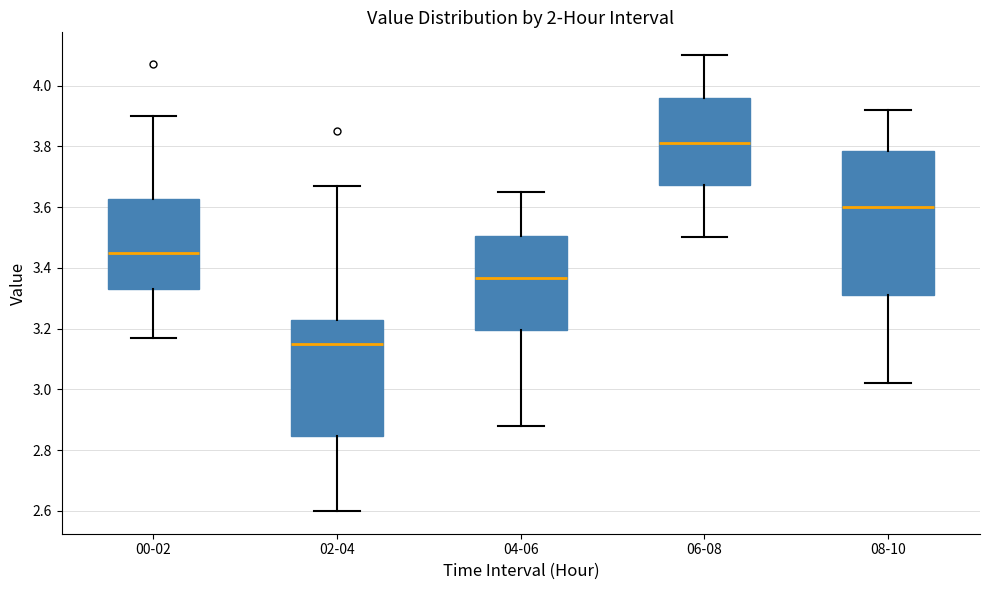

Which box's median line is the lowest?

02-04